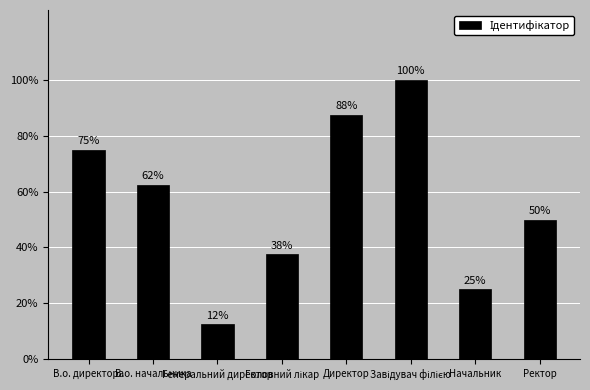

Are the bars horizontal?

No